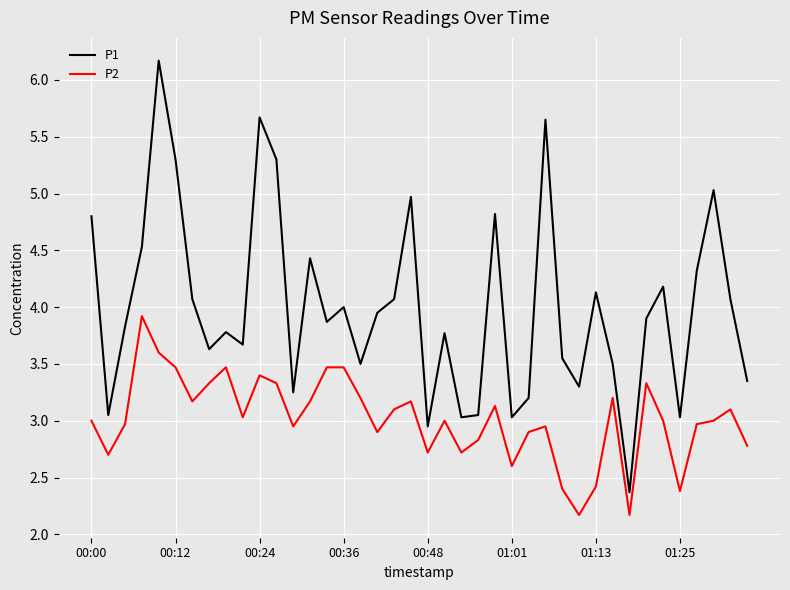

What is the sum of all P2 values?

120.6